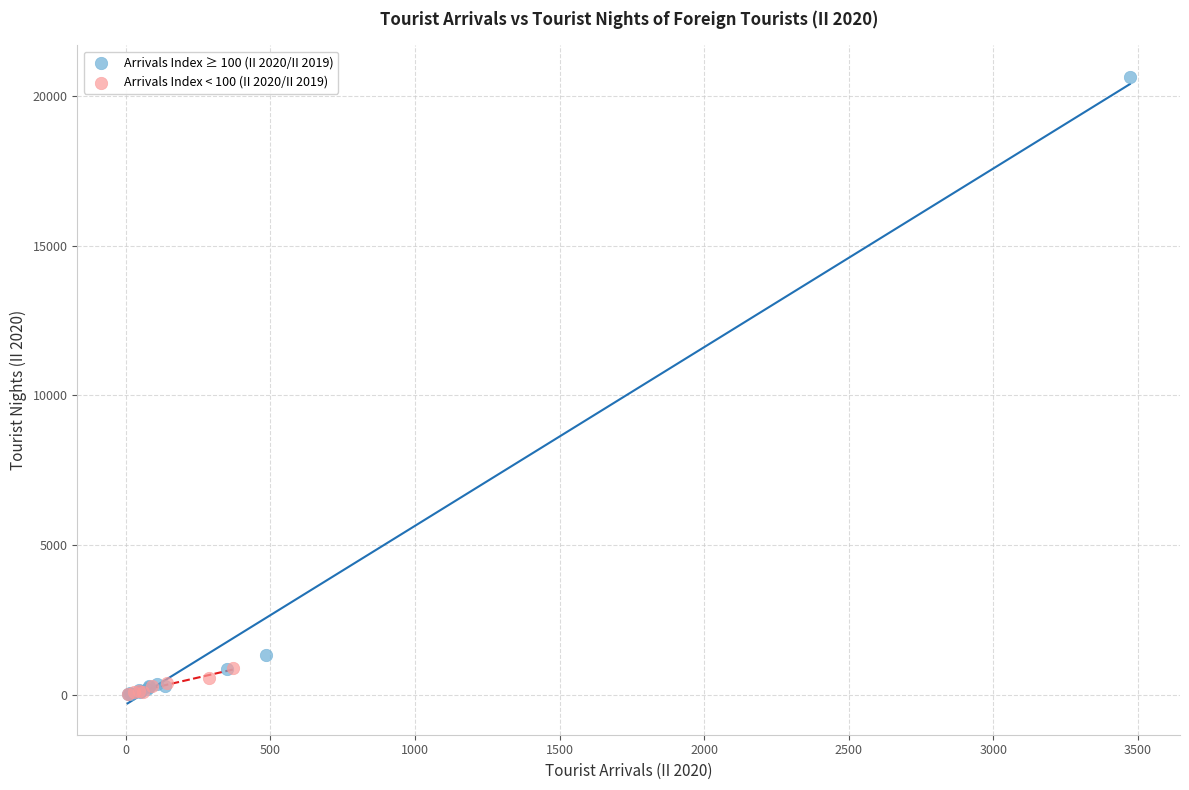

Which series contains the highest Y value?

Arrivals Index ≥ 100 (II 2020/II 2019)